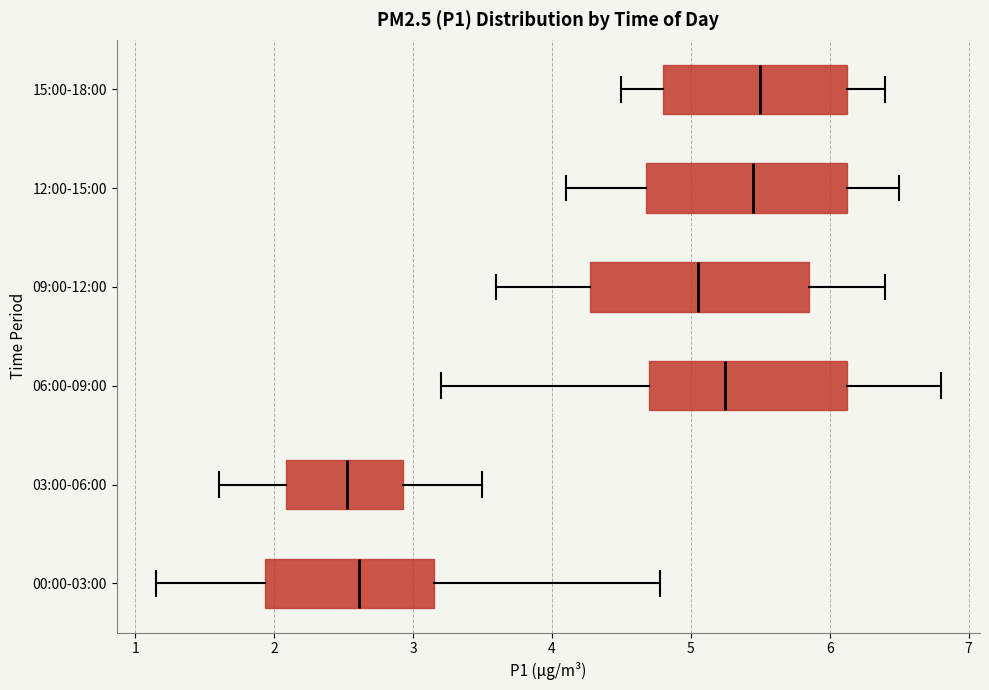

Reading bottom to top, read every box against the x-axis: the position of its median line, the range the box covers, and the ends of its whiskers. The values are not printed on the chart, so give them approximately, as read against the axis.

00:00-03:00: median 2.6, box 1.9 to 3.2, whiskers 1.2 to 4.8
03:00-06:00: median 2.5, box 2.1 to 2.9, whiskers 1.6 to 3.5
06:00-09:00: median 5.3, box 4.7 to 6.1, whiskers 3.2 to 6.8
09:00-12:00: median 5.1, box 4.3 to 5.9, whiskers 3.6 to 6.4
12:00-15:00: median 5.5, box 4.7 to 6.1, whiskers 4.1 to 6.5
15:00-18:00: median 5.5, box 4.8 to 6.1, whiskers 4.5 to 6.4